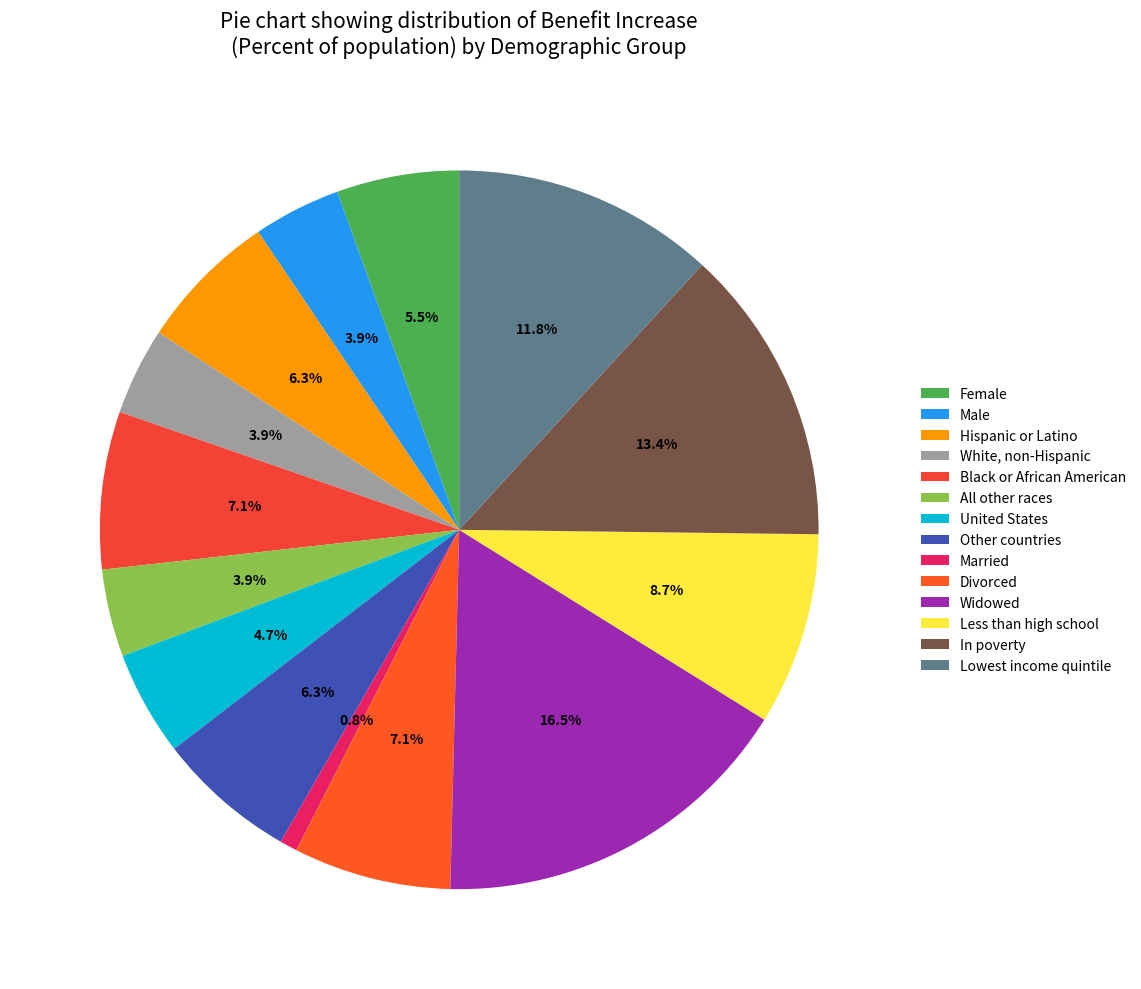

Does any single category account for the majority?

No